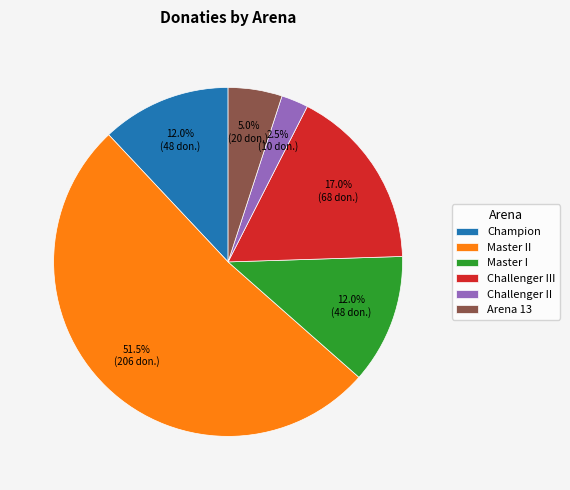

Which category accounts for the majority?

Master II